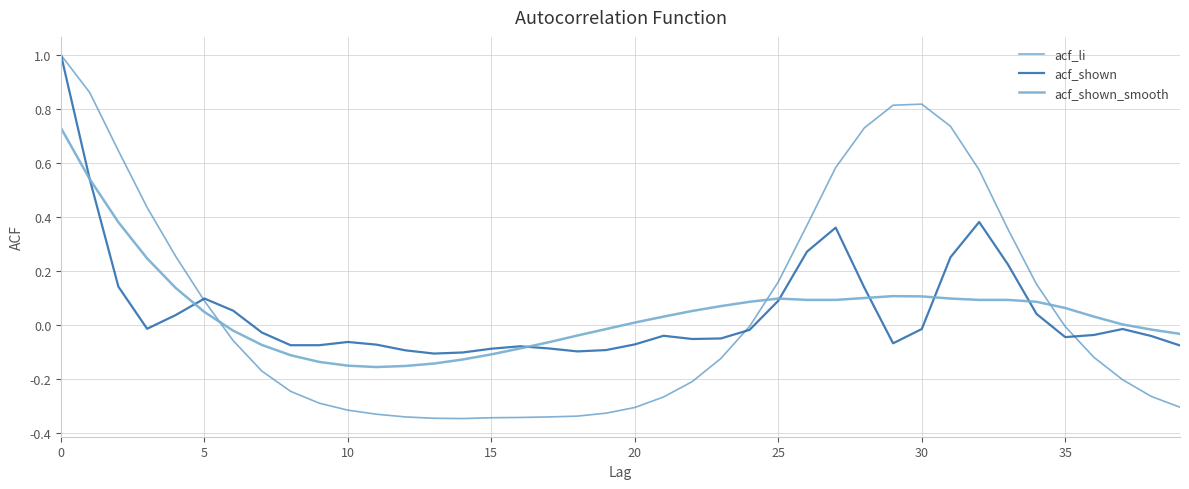

What is the maximum value shown in the chart?

1.0